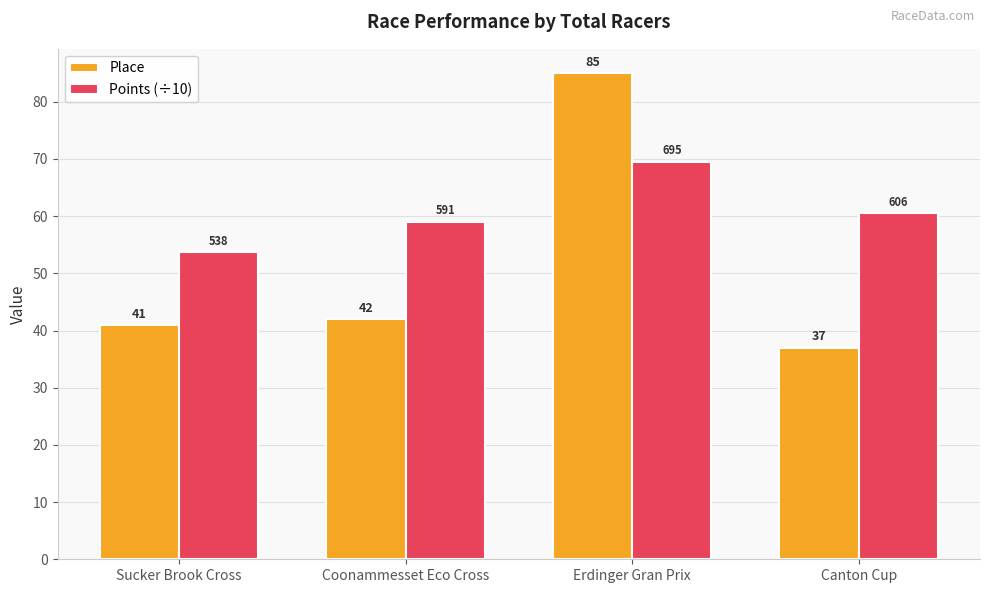

What is the label of the 1st bar from the right?

Canton Cup